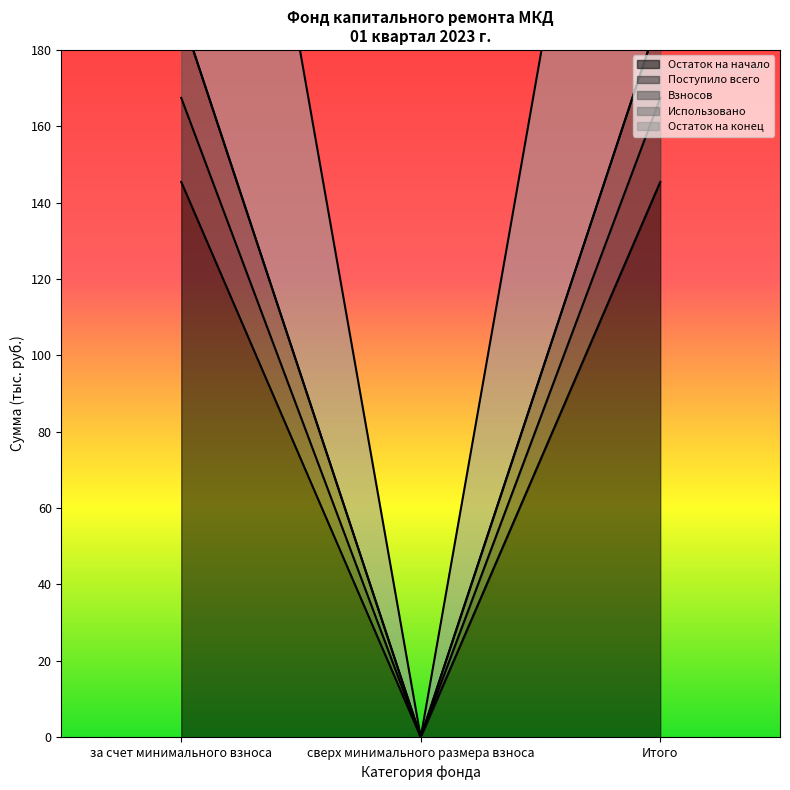

Where is Остаток на конец nearest to the value 83?

сверх минимального размера взноса